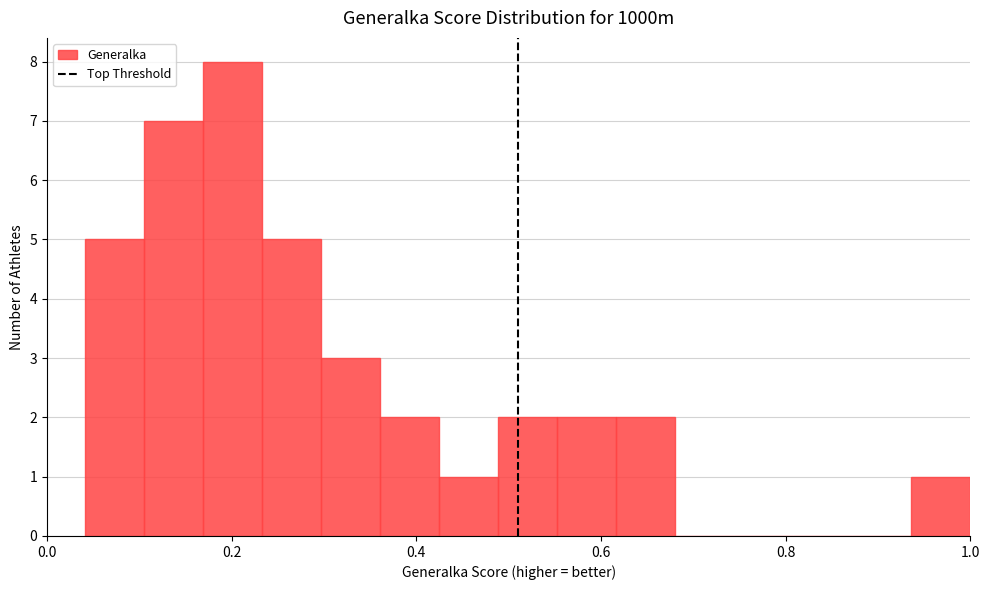

Around what value on the x-axis is the tallest bar? Give the approximate position of its centre, as read against the axis.

0.20